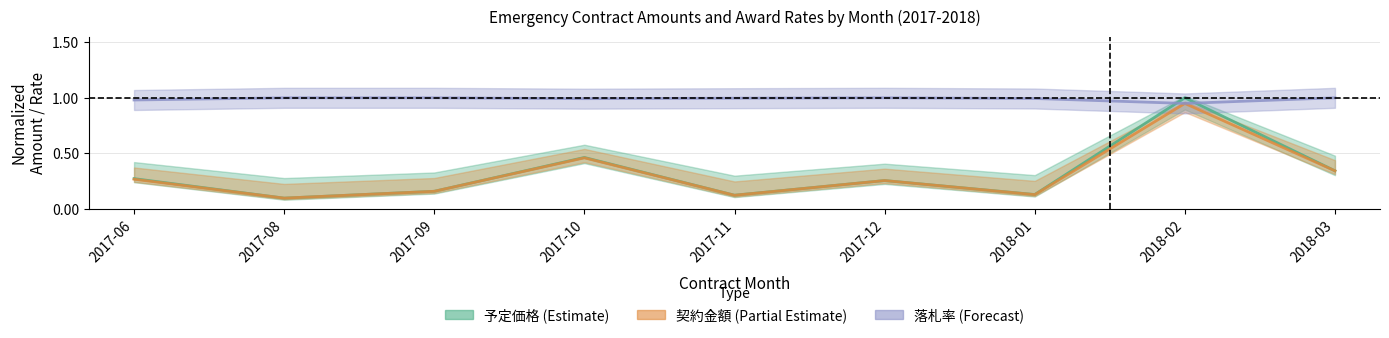

What is the lowest value of the 契約金額 series?

0.1